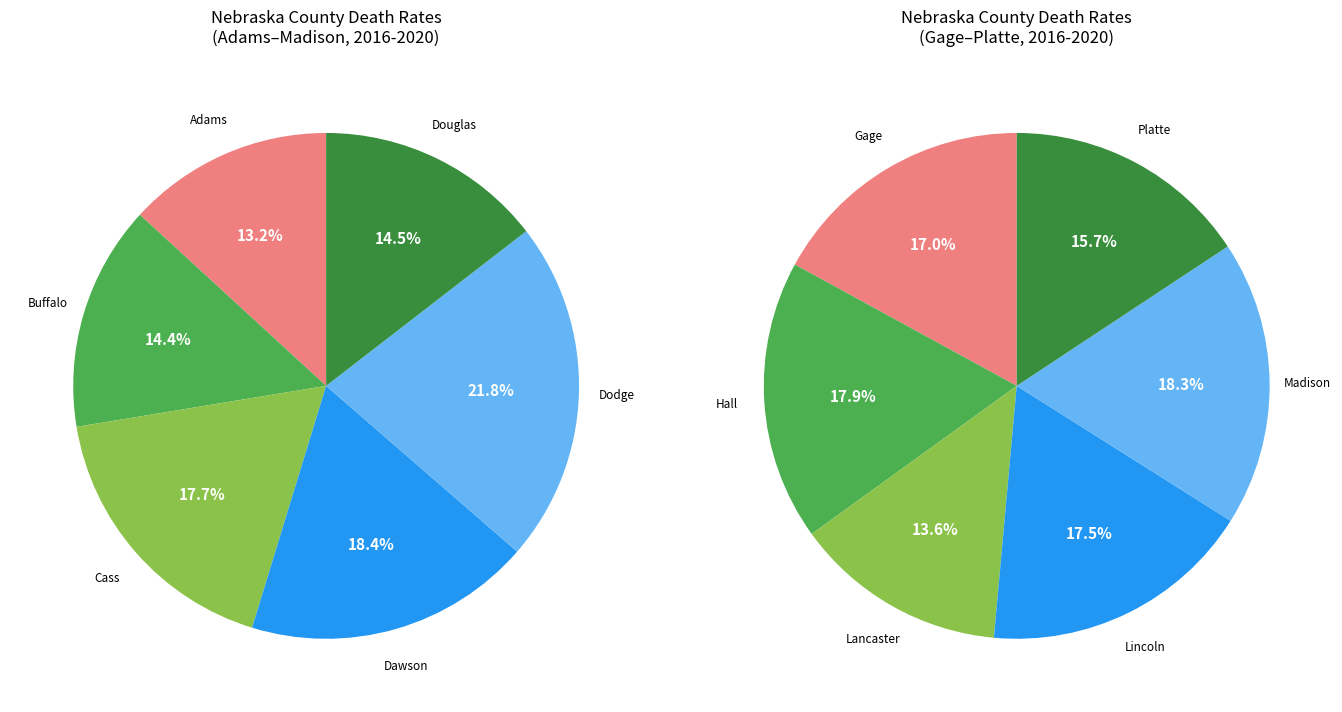

How much of the chart is everything except Dawson County?

90.9%